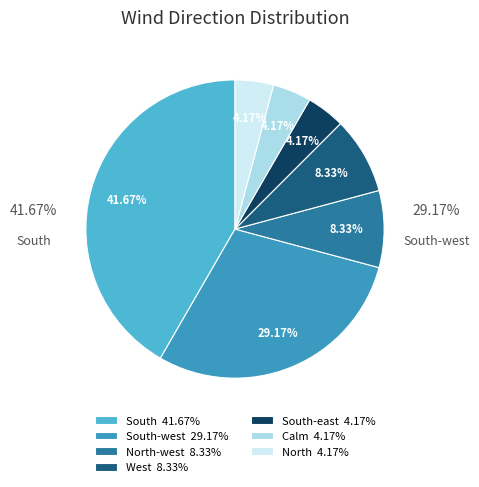

Does any single category account for the majority?

No